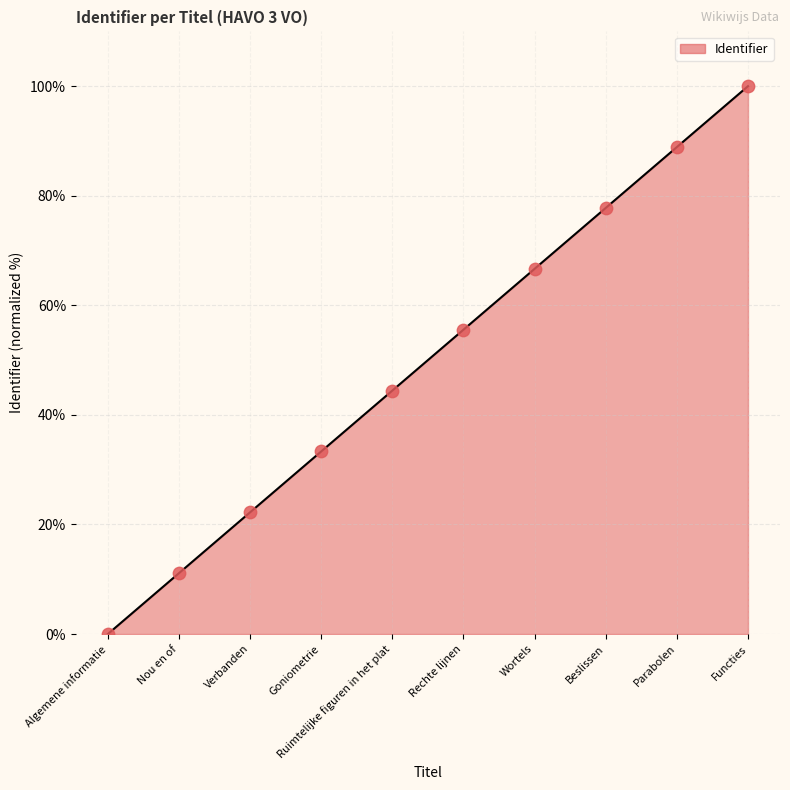

What is the change in value from Nou en of to Functies?

+88.9